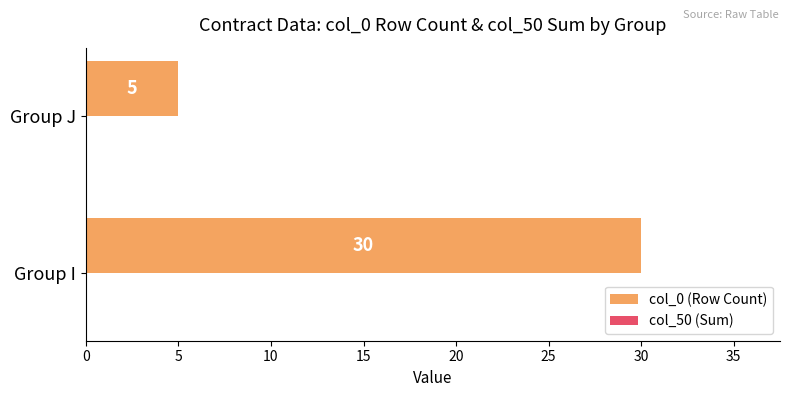

The chart shows a value of 3 at Group J. True or false?

False